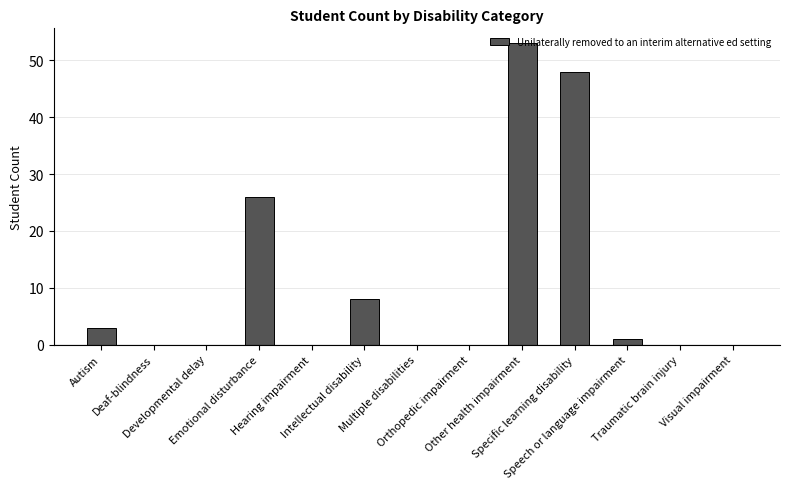

What is the sum of all values?

139